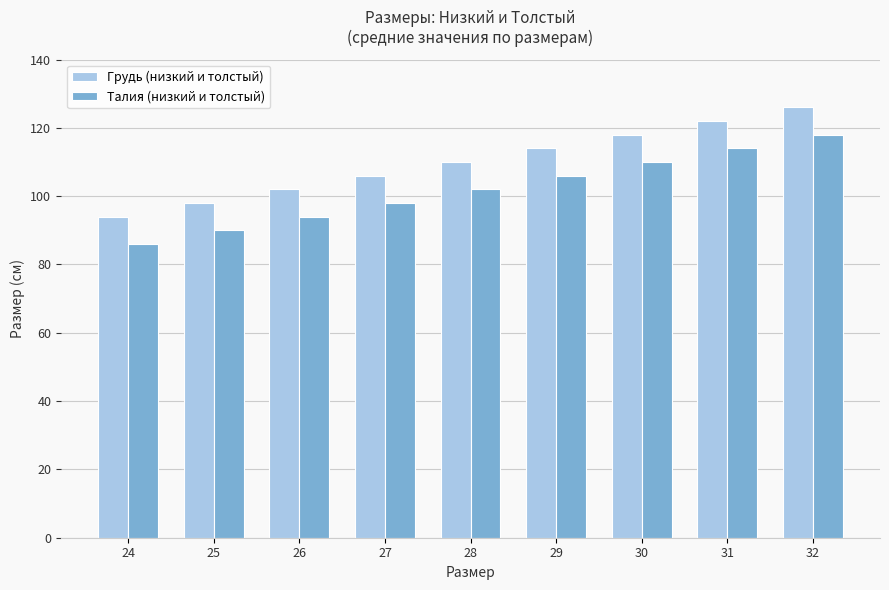

What is the maximum value for Талия (низкий и толстый)?

118